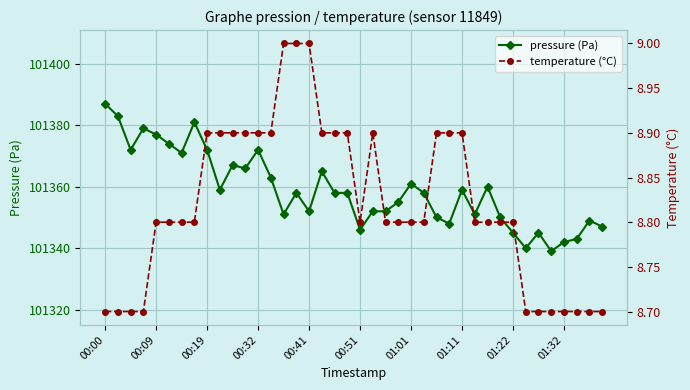

True or false: pressure (Pa) has more than 1 interior local peaks.

True